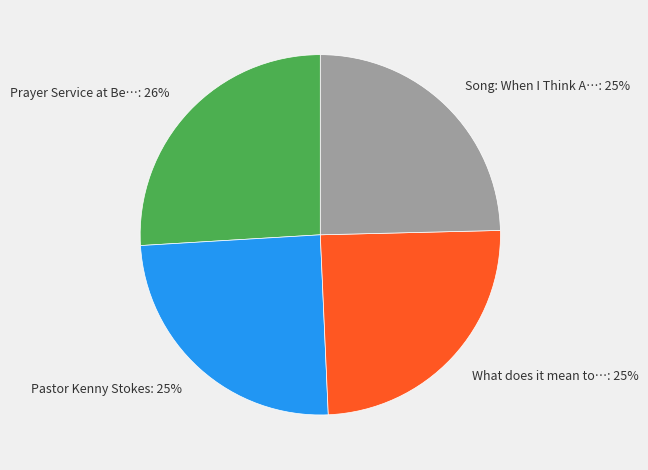

Combined, do What does it mean to…: 25% and Song: When I Think A…: 25% account for over 50%?

No